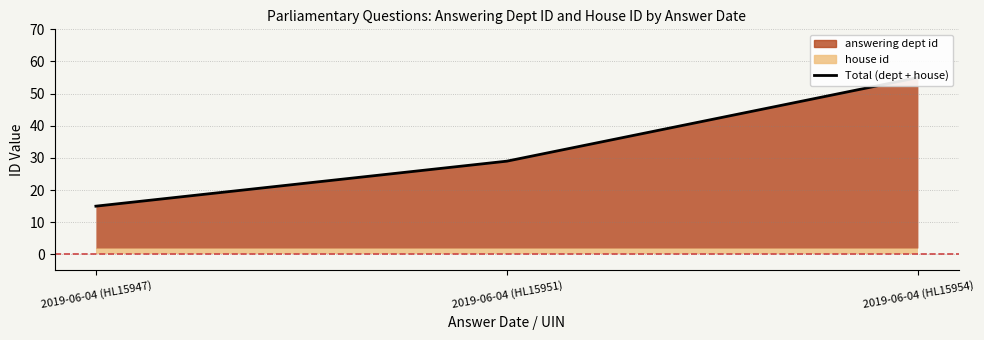

Between 2019-06-04 (HL15951) and 2019-06-04 (HL15947), which is larger?

2019-06-04 (HL15951)